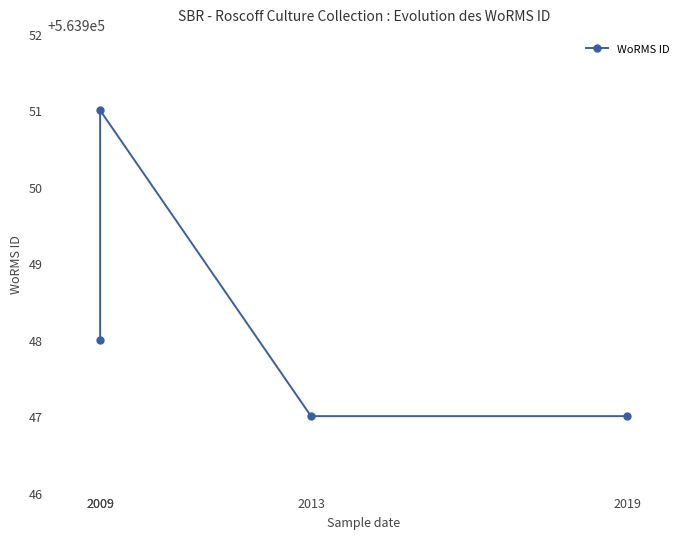

What is the difference between the maximum and minimum values?

4